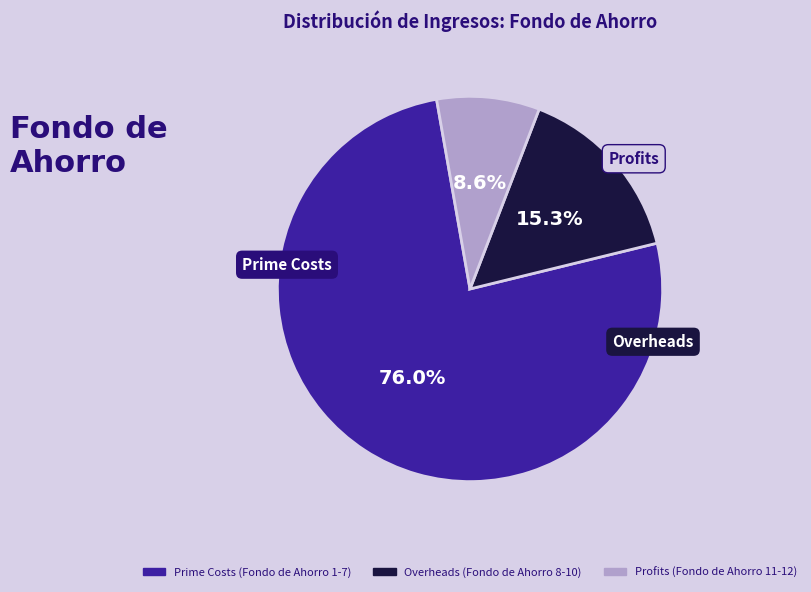

Is there any slice that represents more than half of the pie?

Yes